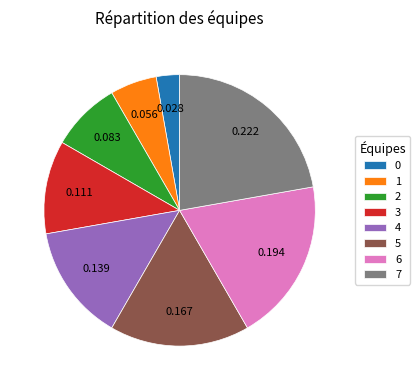

What is the largest slice in the pie chart?

7